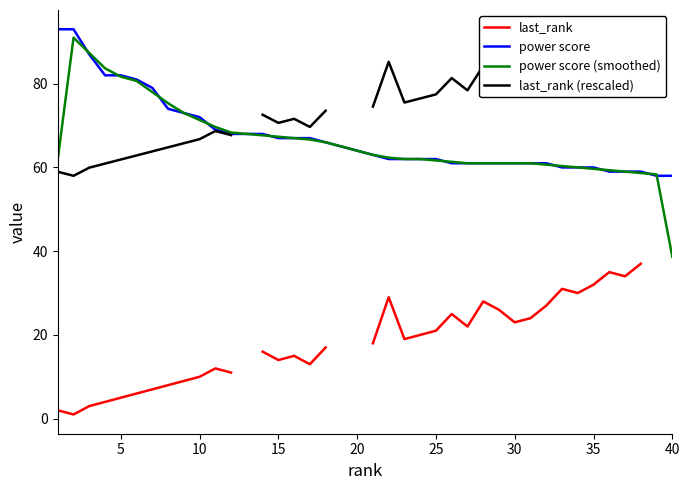

The power score (smoothed) series shows 64.0 at 20. True or false?

True